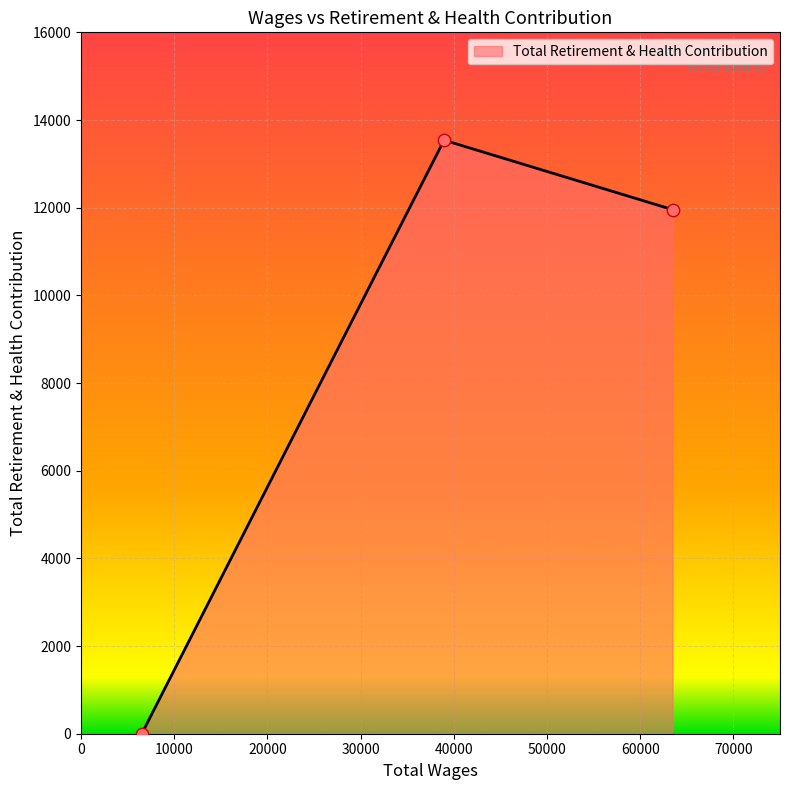

What is the maximum value shown in the chart?

13540